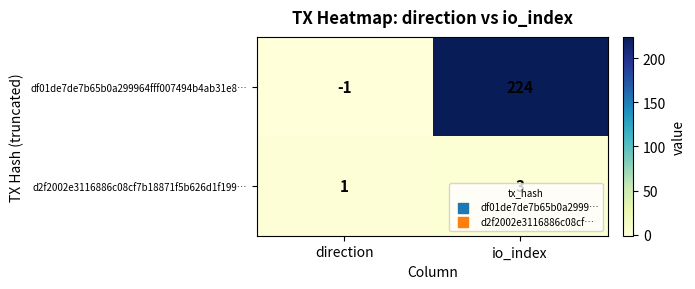

What is the difference between the df01de7de7b65b0a299964fff007494b4ab31e8… values at io_index and direction?

225